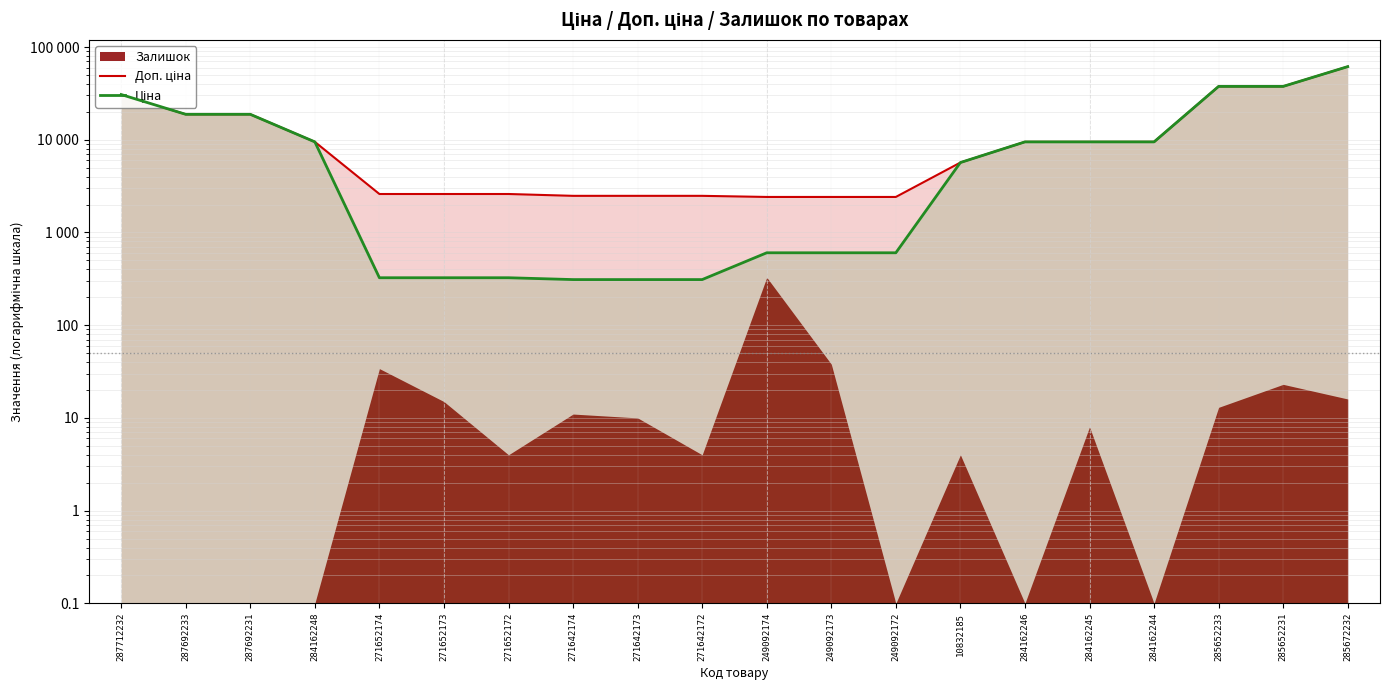

How many data points in Доп. ціна are above 9480?

10